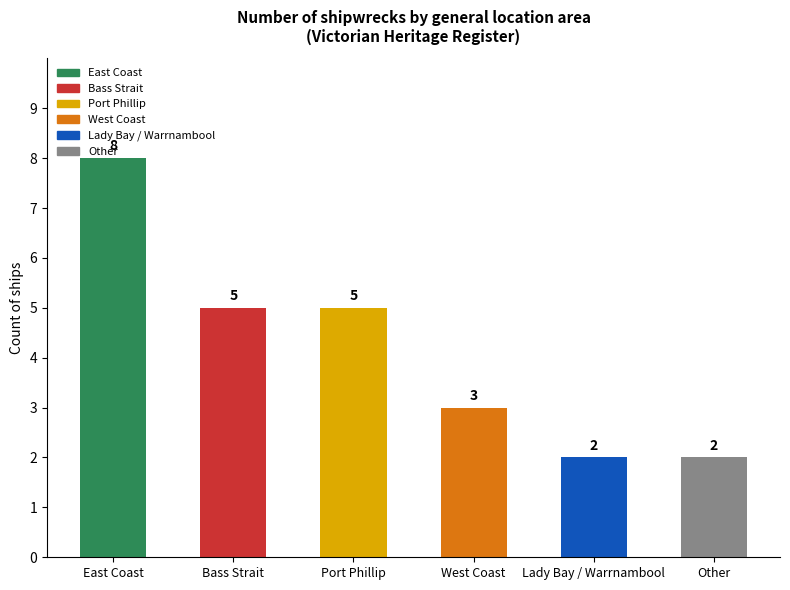

Is it true that the value at Other is 3?

False